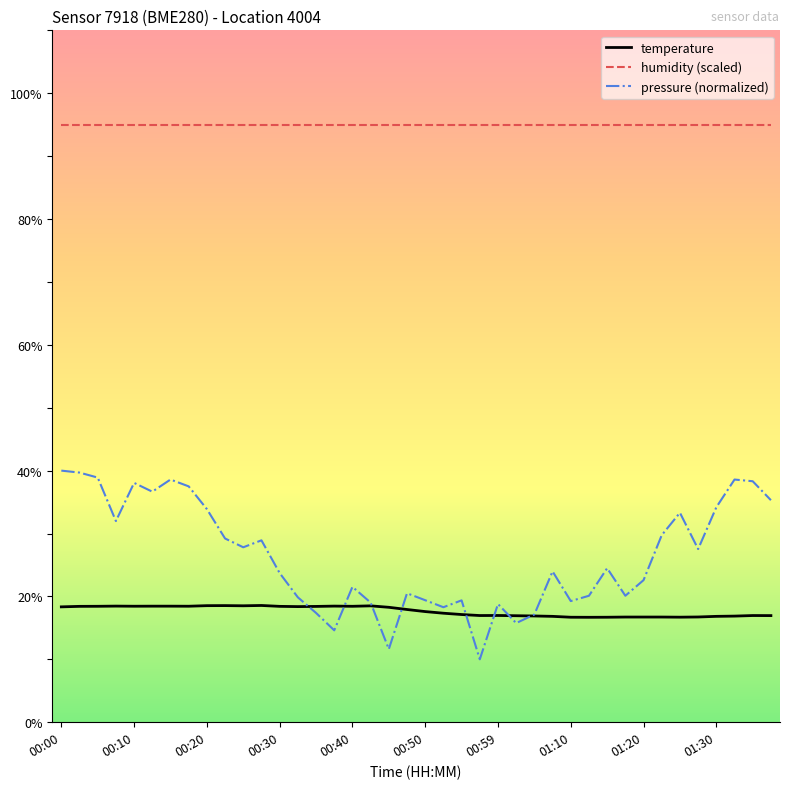

Rank the series by their maximum value, from highest to lowest.

humidity (scaled), pressure (normalized), temperature